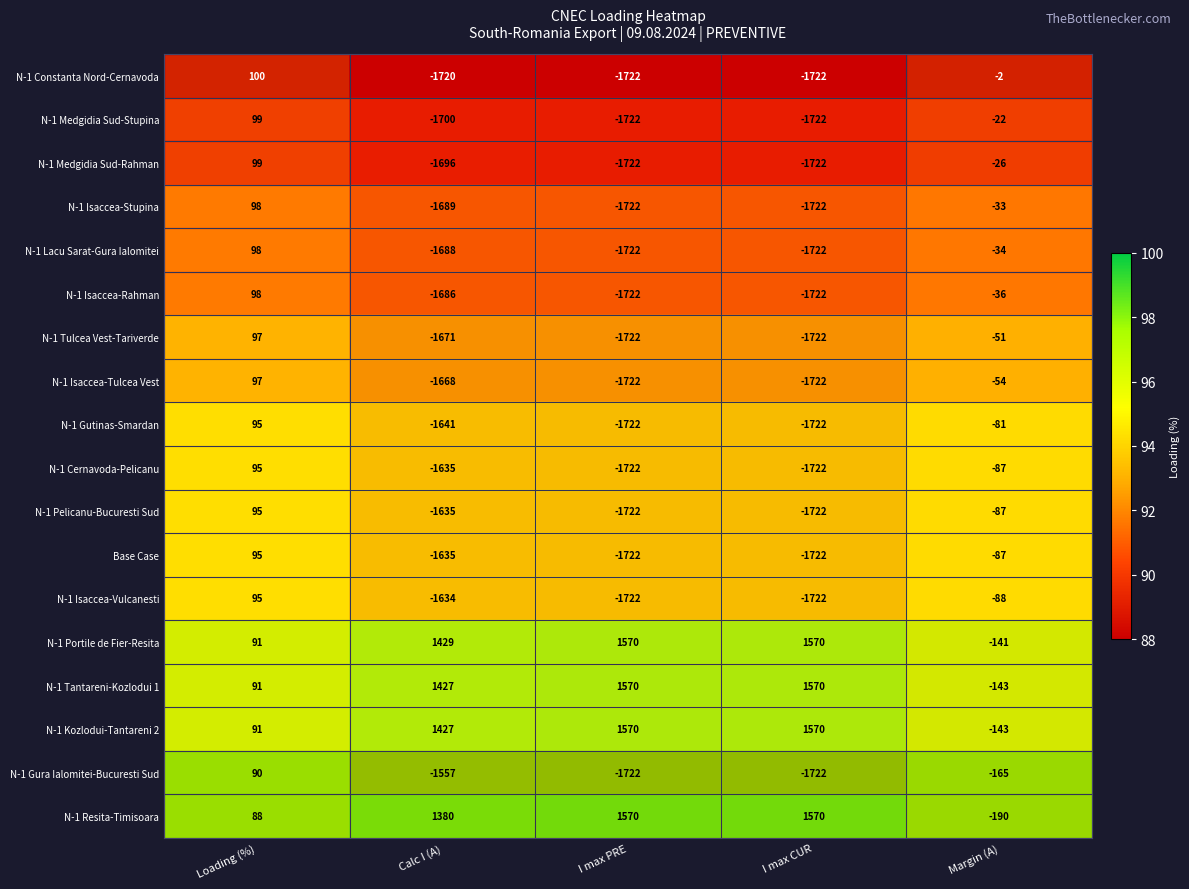

At which category is the sum across all series the highest?

Loading (%)